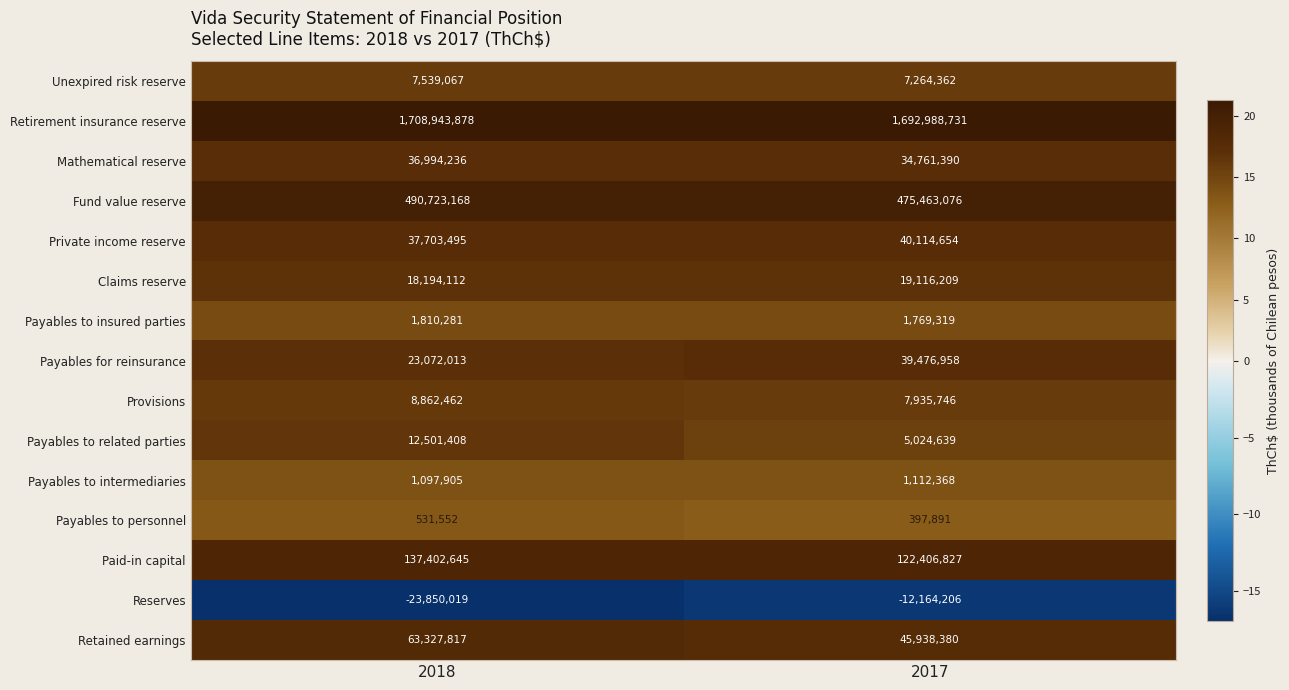

Which label corresponds to the smallest value in the chart?

2018